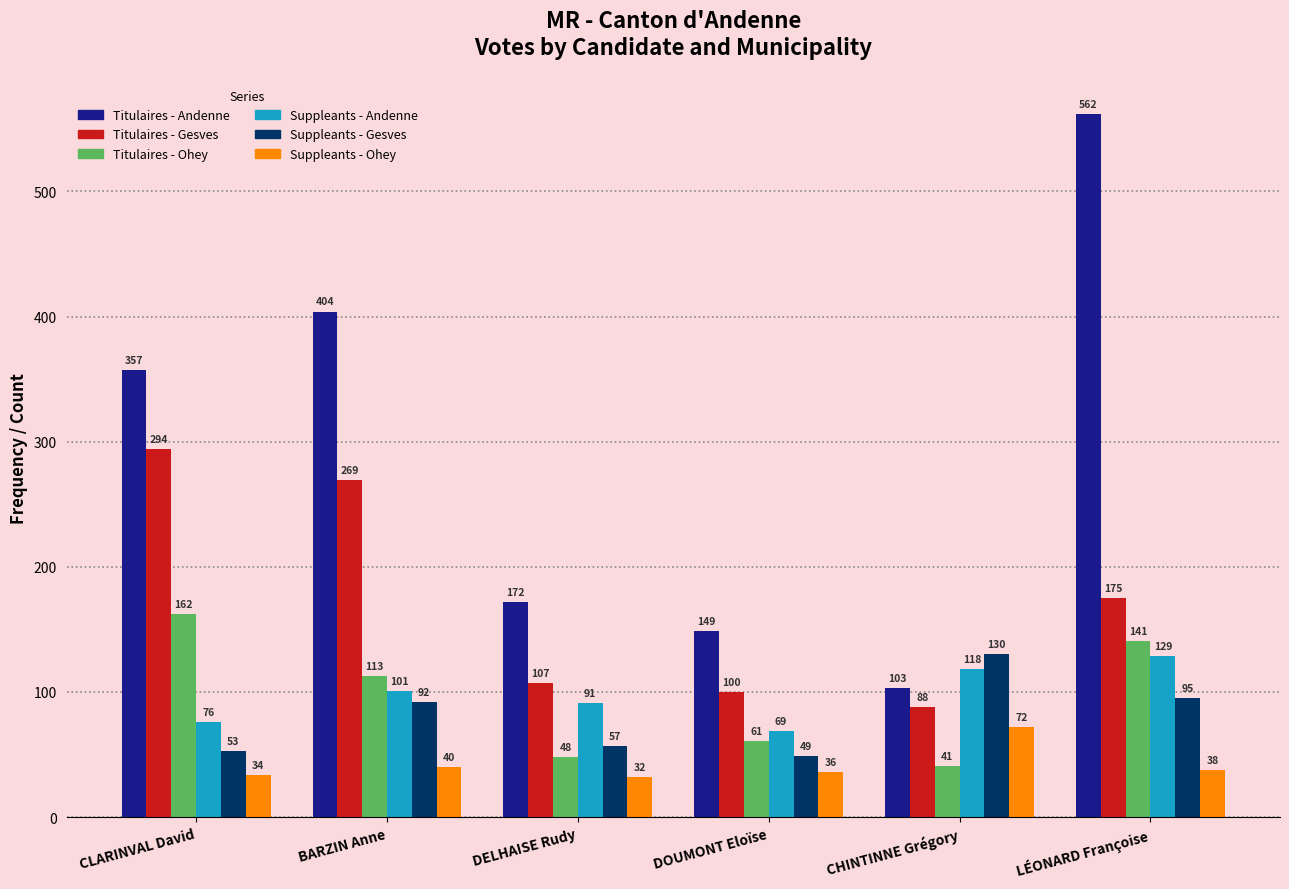

Reading right to left, list all the values displayed in this chart.

Titulaires - Andenne: LÉONARD Françoise=562	CHINTINNE Grégory=103	DOUMONT Eloïse=149	DELHAISE Rudy=172	BARZIN Anne=404	CLARINVAL David=357
Titulaires - Gesves: LÉONARD Françoise=175	CHINTINNE Grégory=88	DOUMONT Eloïse=100	DELHAISE Rudy=107	BARZIN Anne=269	CLARINVAL David=294
Titulaires - Ohey: LÉONARD Françoise=141	CHINTINNE Grégory=41	DOUMONT Eloïse=61	DELHAISE Rudy=48	BARZIN Anne=113	CLARINVAL David=162
Suppleants - Andenne: LÉONARD Françoise=129	CHINTINNE Grégory=118	DOUMONT Eloïse=69	DELHAISE Rudy=91	BARZIN Anne=101	CLARINVAL David=76
Suppleants - Gesves: LÉONARD Françoise=95	CHINTINNE Grégory=130	DOUMONT Eloïse=49	DELHAISE Rudy=57	BARZIN Anne=92	CLARINVAL David=53
Suppleants - Ohey: LÉONARD Françoise=38	CHINTINNE Grégory=72	DOUMONT Eloïse=36	DELHAISE Rudy=32	BARZIN Anne=40	CLARINVAL David=34